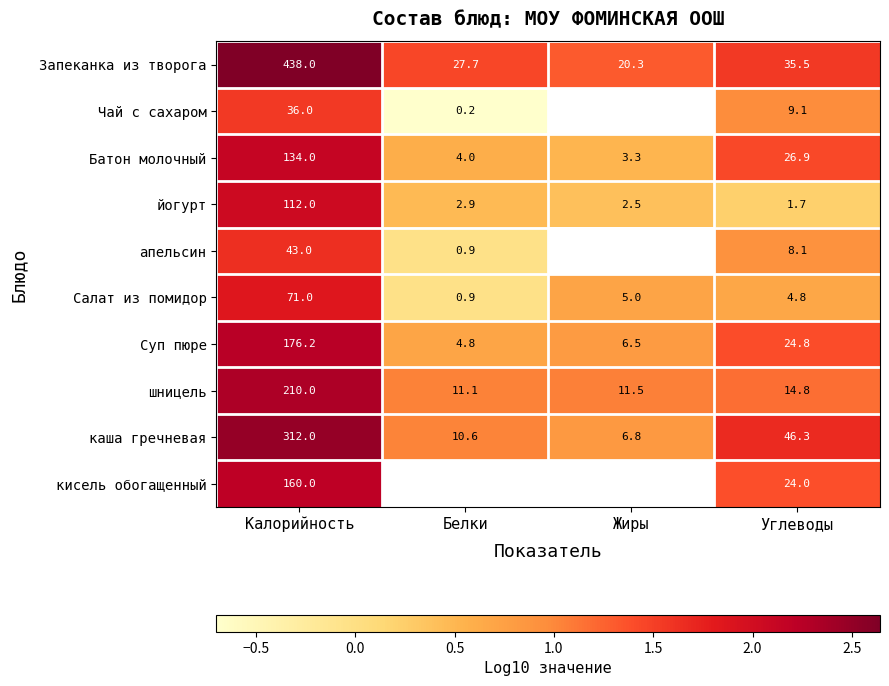

How many series are shown in this chart?

10